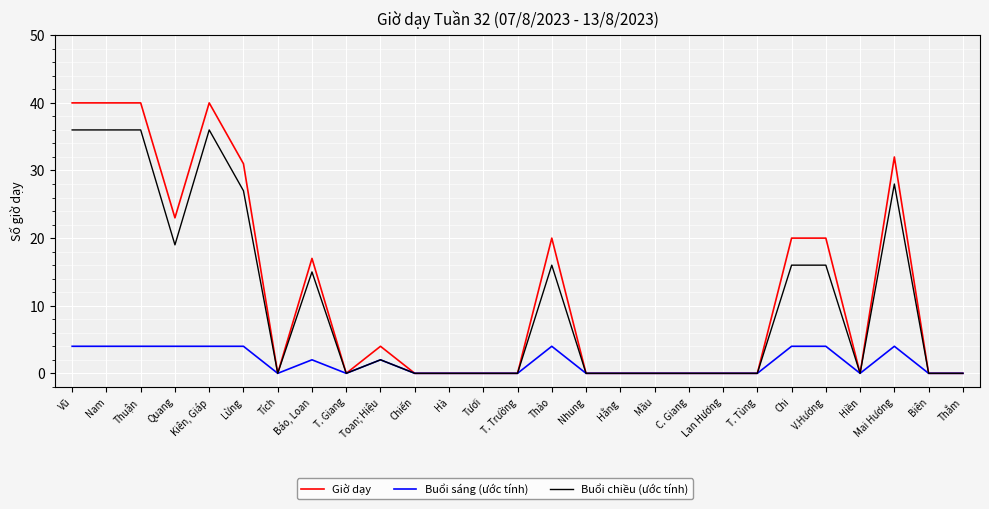

What is the greatest value displayed?

40